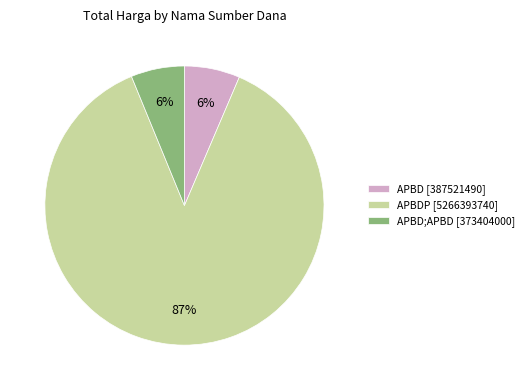

Do APBDP [5266393740] and APBD [387521490] together represent more than half of the pie?

Yes